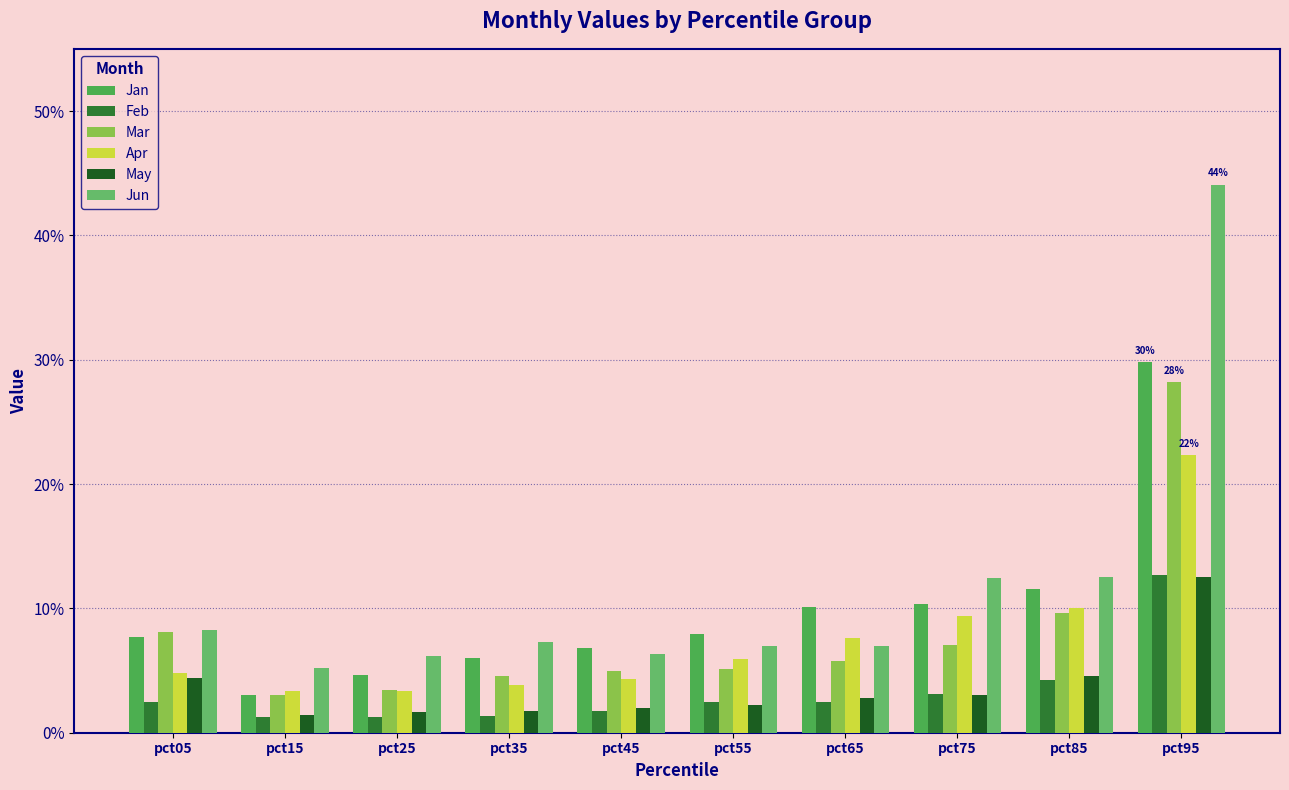

Which series has the largest total across all categories?

Jun